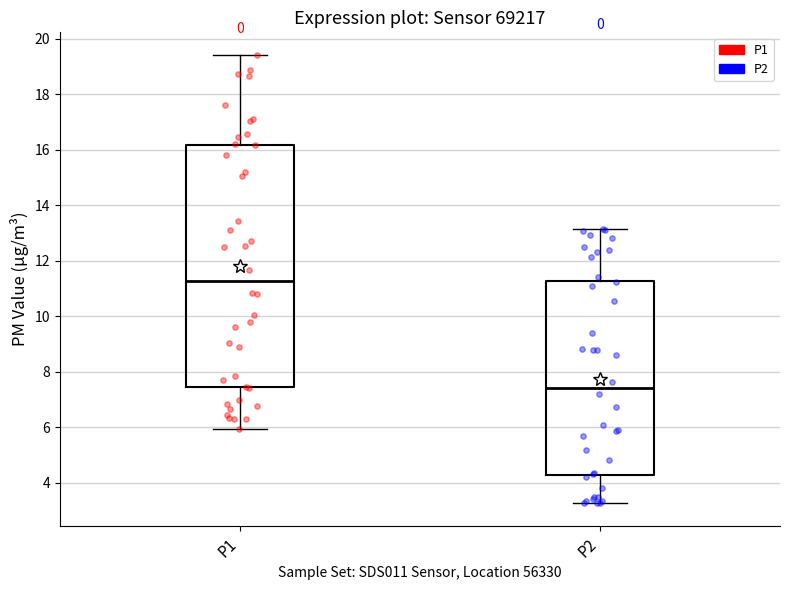

Reading left to right, read every box against the y-axis: the position of its median line, the range the box covers, and the ends of its whiskers. The values are not printed on the chart, so give them approximately, as read against the axis.

P1: median 11.2, box 7.4 to 16.2, whiskers 6.0 to 19.4
P2: median 7.4, box 4.2 to 11.2, whiskers 3.2 to 13.2